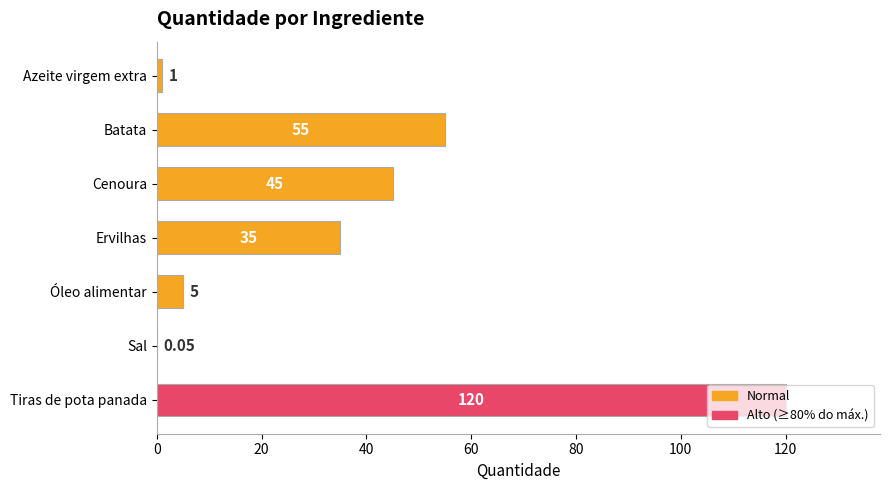

What is the sum of the values at Azeite virgem extra and Cenoura?

46.0